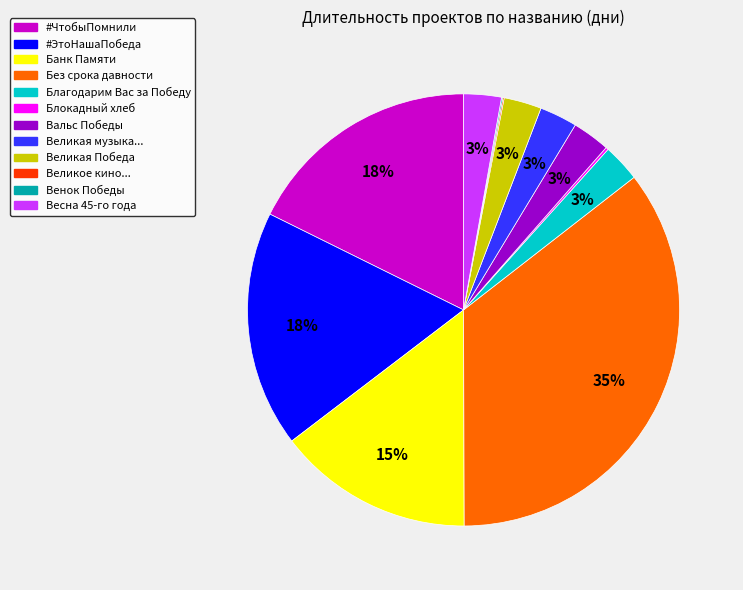

Is there a majority slice in this chart?

No